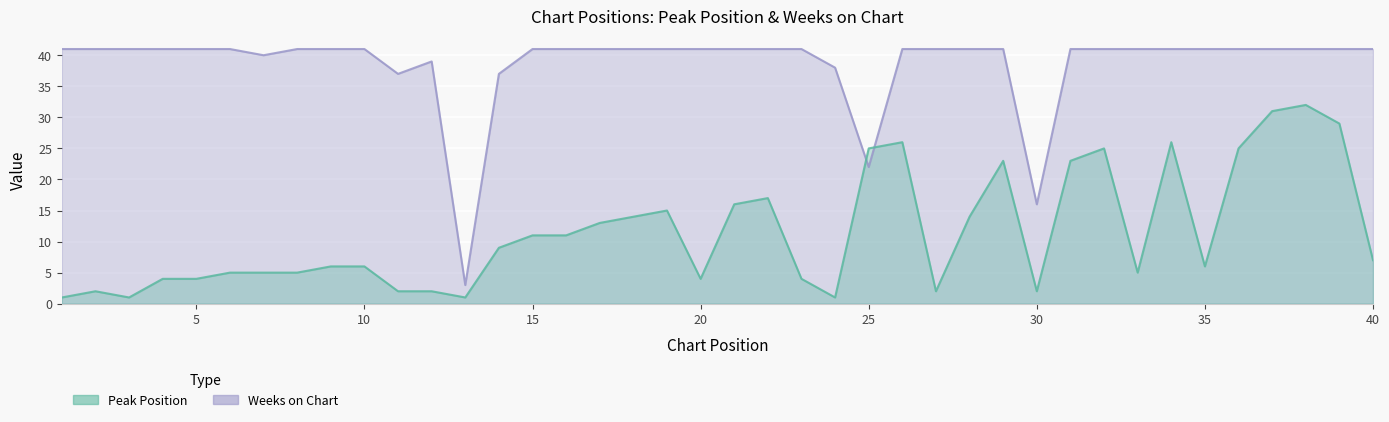

Rank the series at 30 from lowest to highest value.

Peak Position, Weeks on Chart